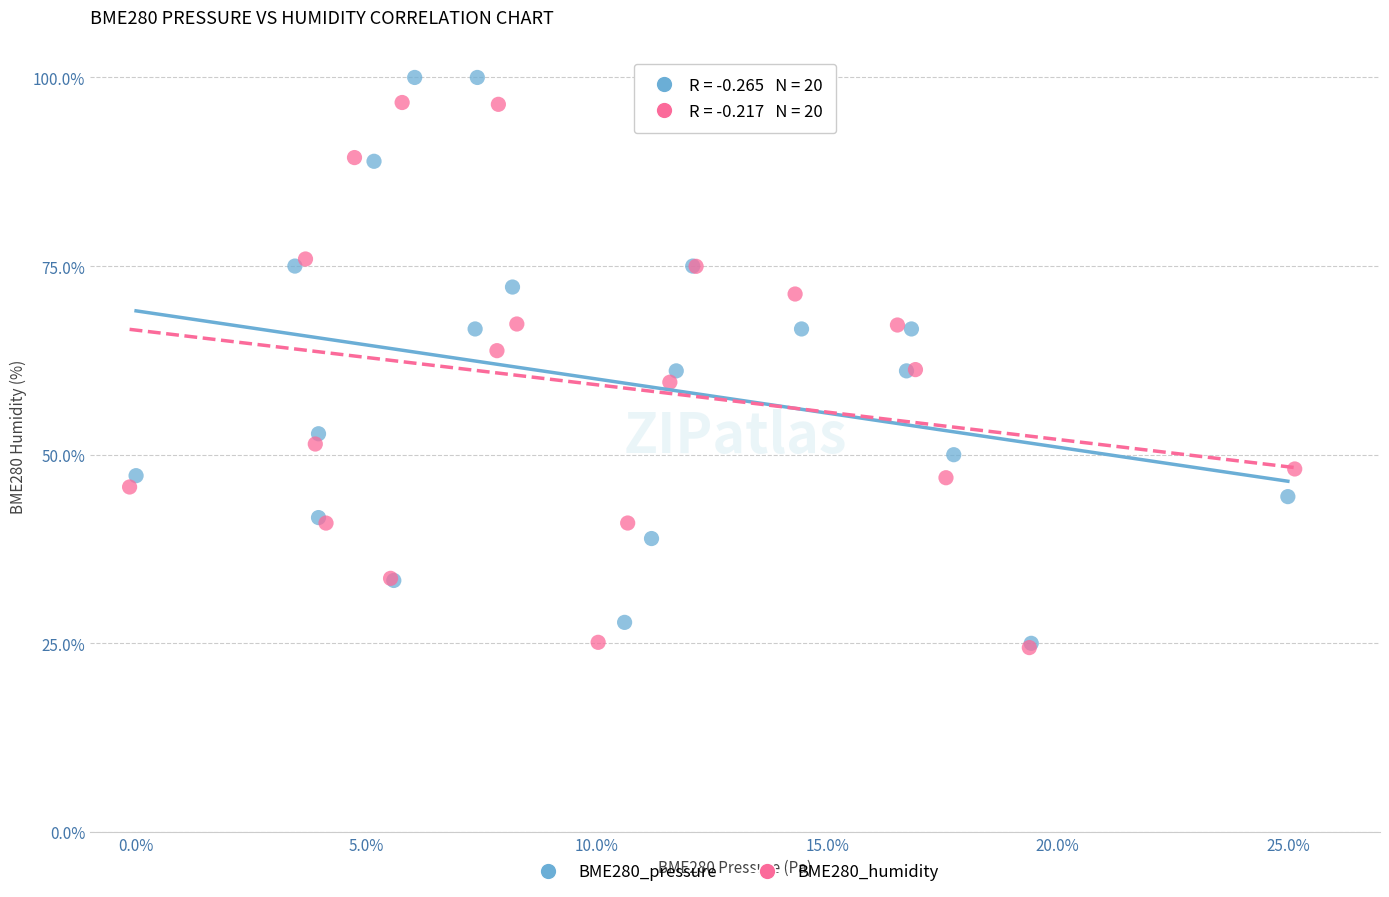

Which series reaches the maximum Y coordinate?

BME280_pressure